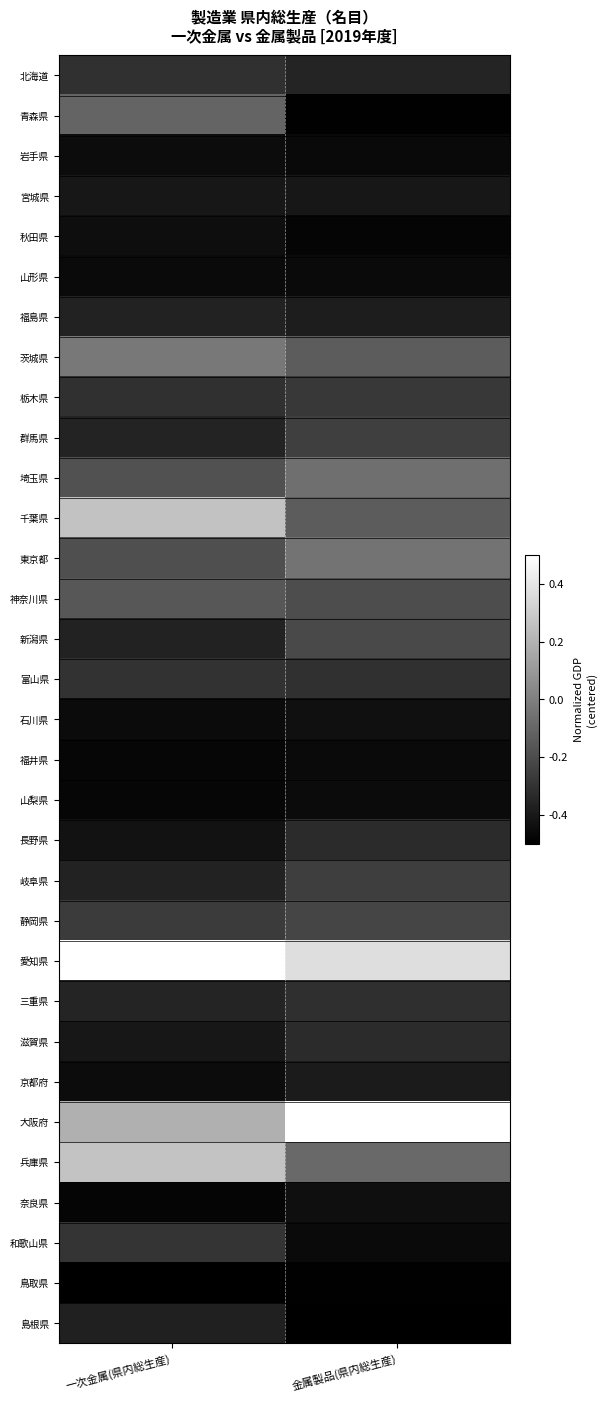

Rank the series by their maximum value, from lowest to highest.

鳥取県, 福井県, 山形県, 山梨県, 岩手県, 秋田県, 奈良県, 石川県, 宮城県, 京都府, 島根県, 福島県, 長野県, 滋賀県, 三重県, 北海道, 富山県, 和歌山県, 栃木県, 岐阜県, 群馬県, 静岡県, 新潟県, 神奈川県, 青森県, 埼玉県, 東京都, 茨城県, 千葉県, 兵庫県, 愛知県, 大阪府